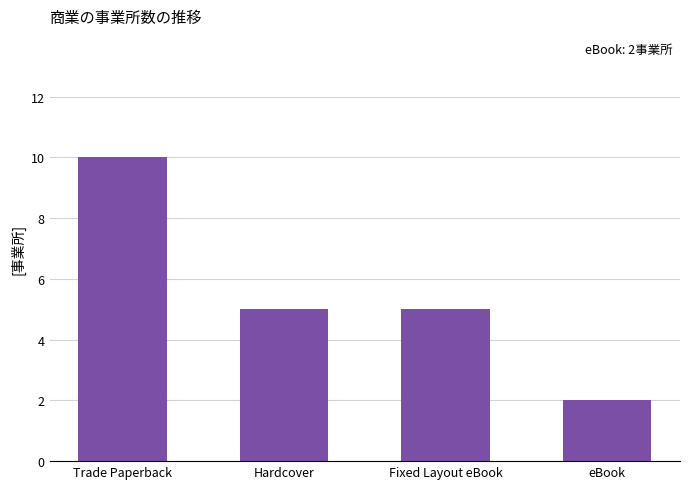

What is the sum of all values?

22